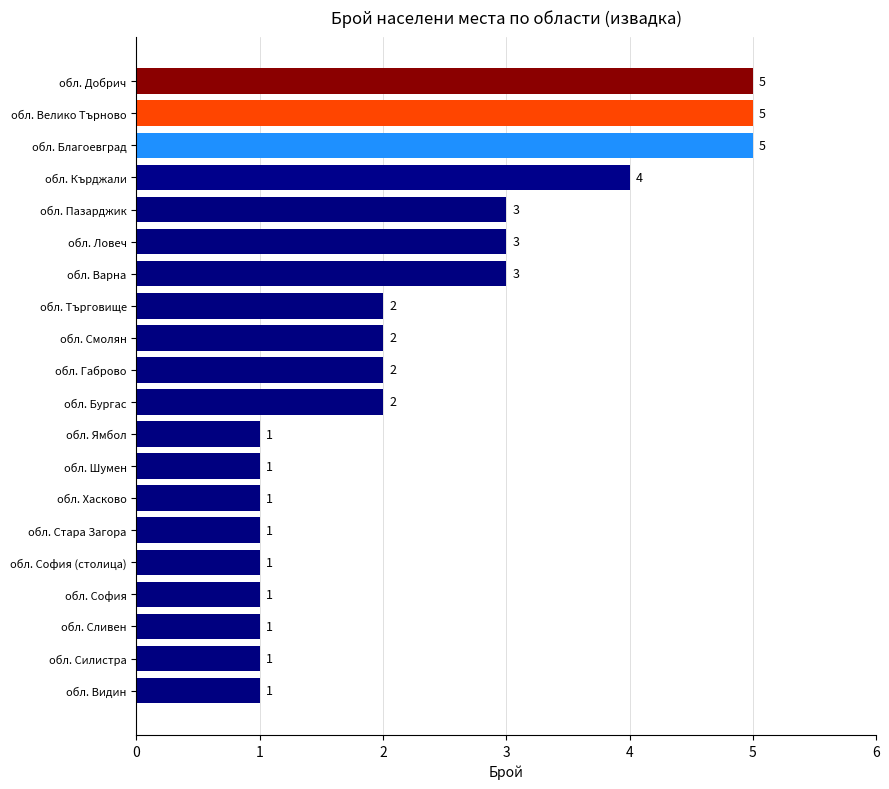

Reading top to bottom, what are all the values shown in this chart?

обл. Добрич=5	обл. Велико Търново=5	обл. Благоевград=5	обл. Кърджали=4	обл. Пазарджик=3	обл. Ловеч=3	обл. Варна=3	обл. Търговище=2	обл. Смолян=2	обл. Габрово=2	обл. Бургас=2	обл. Ямбол=1	обл. Шумен=1	обл. Хасково=1	обл. Стара Загора=1	обл. София (столица)=1	обл. София=1	обл. Сливен=1	обл. Силистра=1	обл. Видин=1